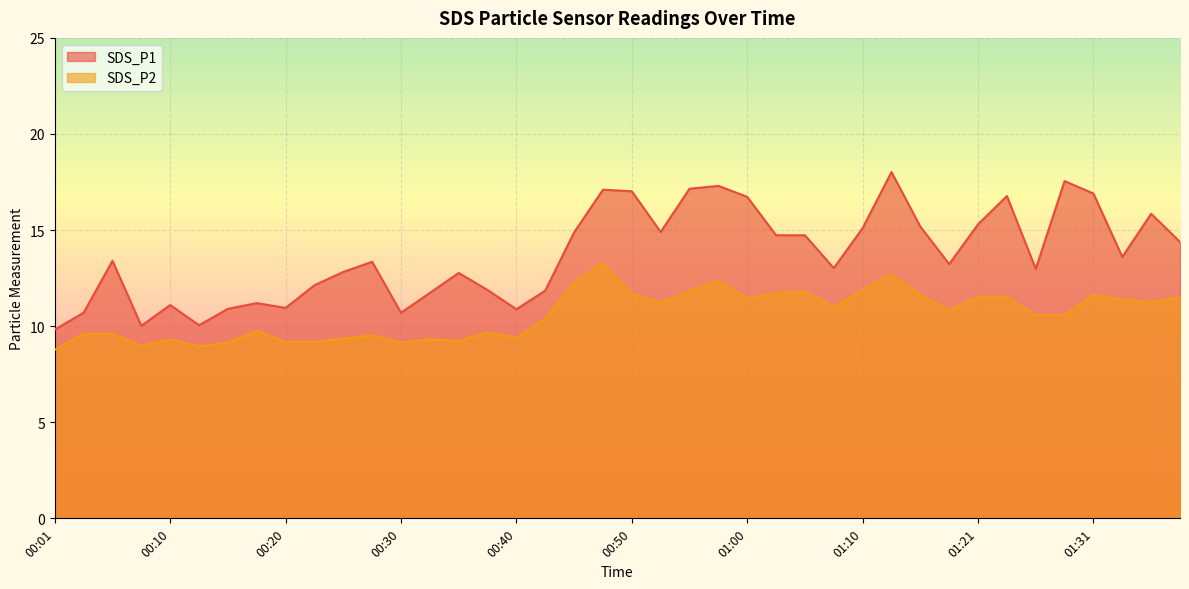

Which series has the largest range (max minus min)?

SDS_P1